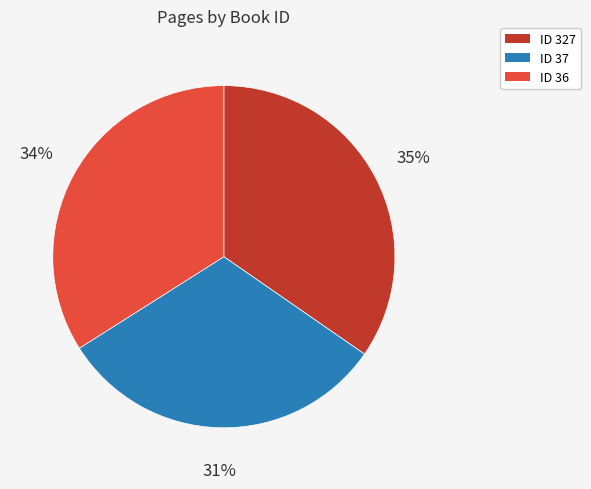

Rank the categories by value from highest to lowest.

ID 327, ID 36, ID 37